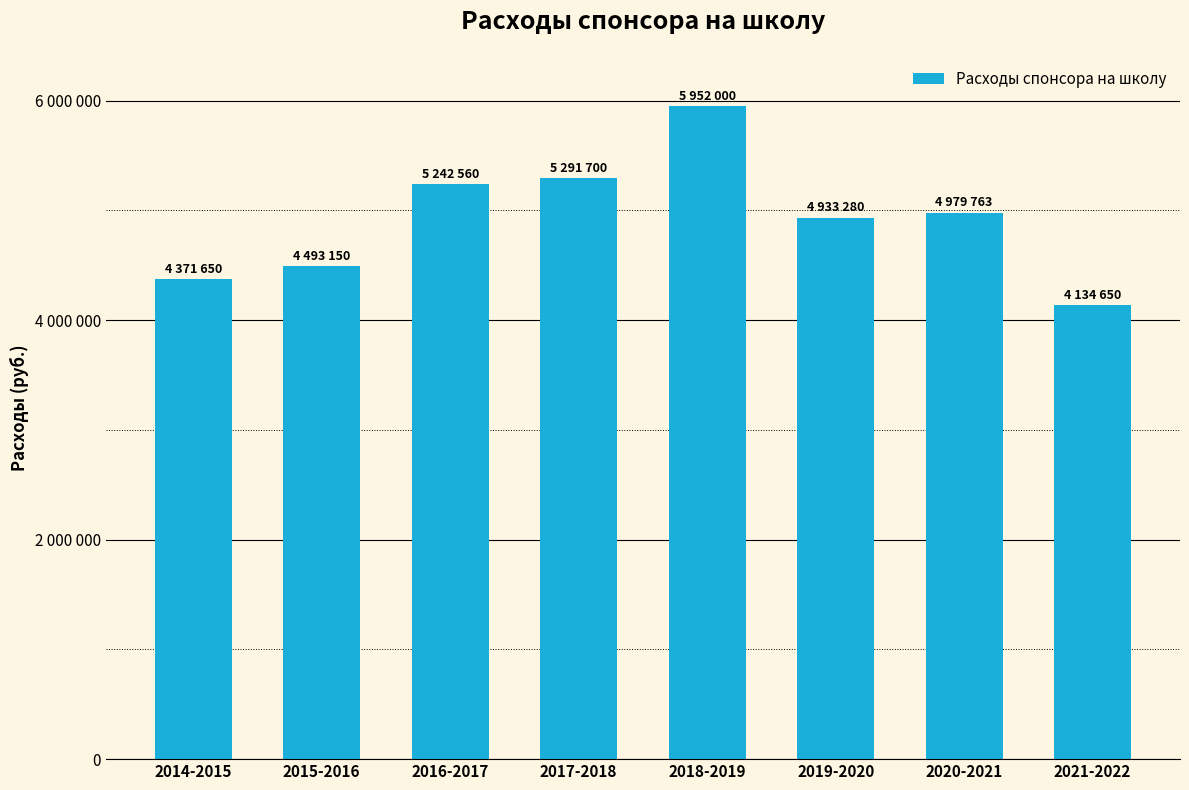

What is the value of the 6th bar from the left?

4933280